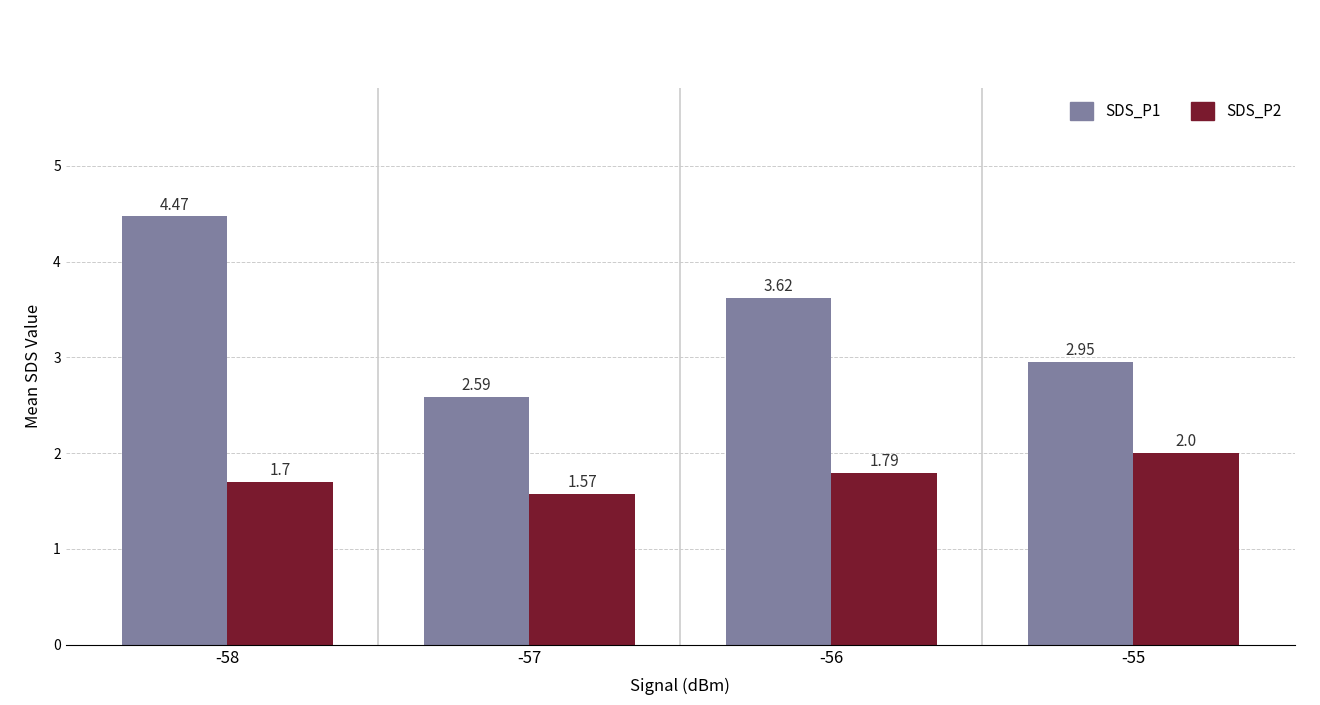

Which category has the highest value across all series?

-58